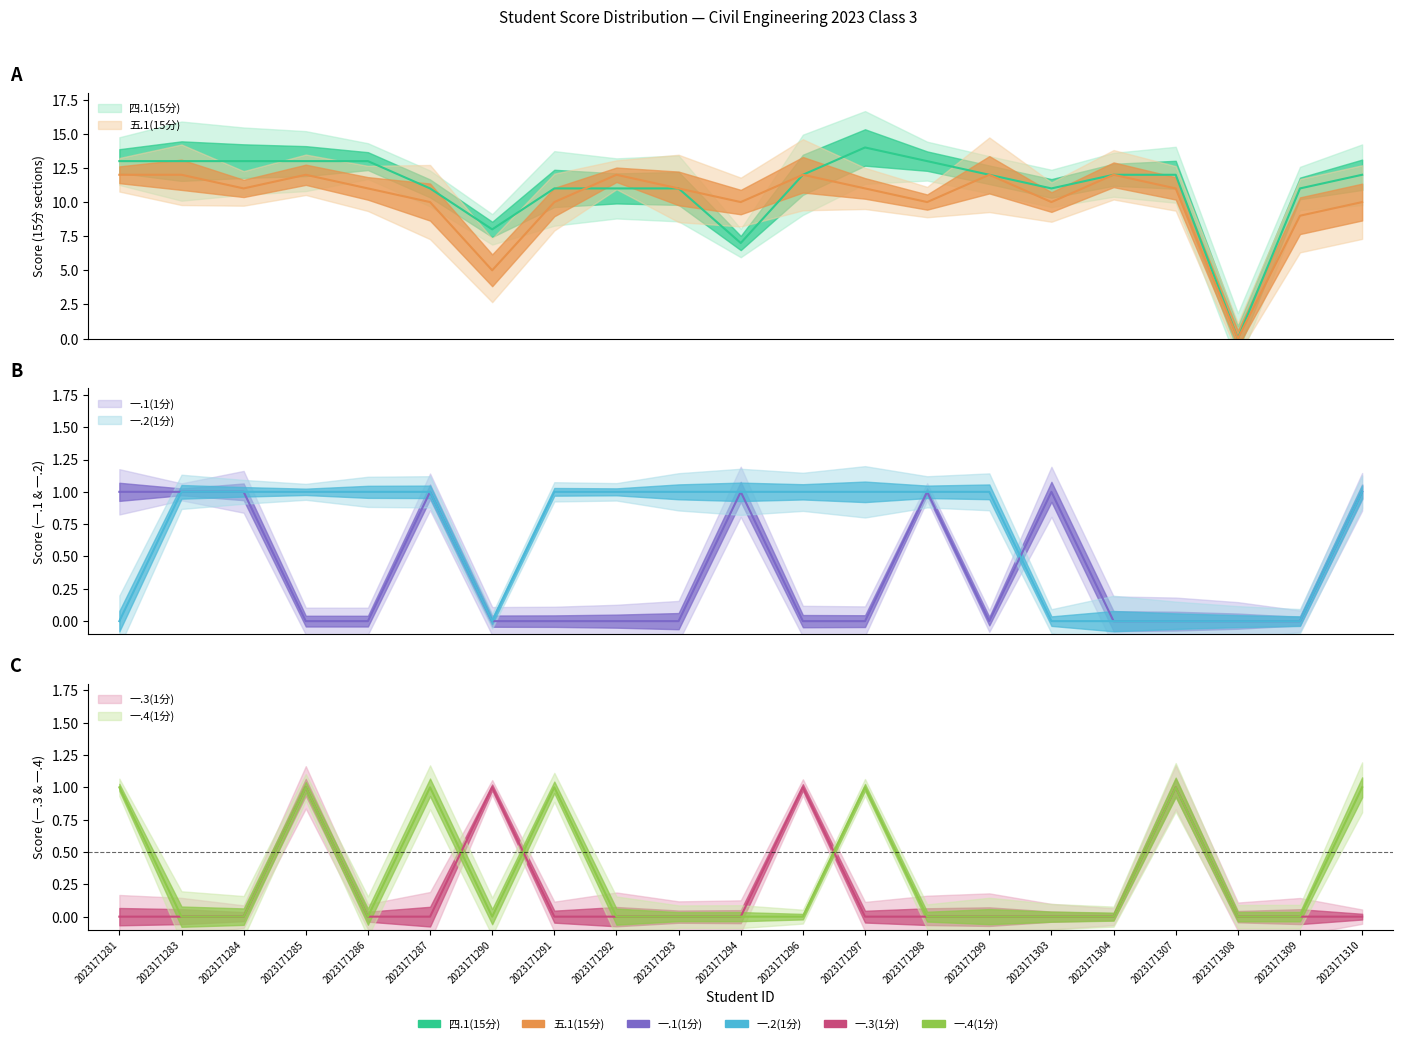

True or false: 一.4(1分) and 四.1(15分) intersect in this chart.

False